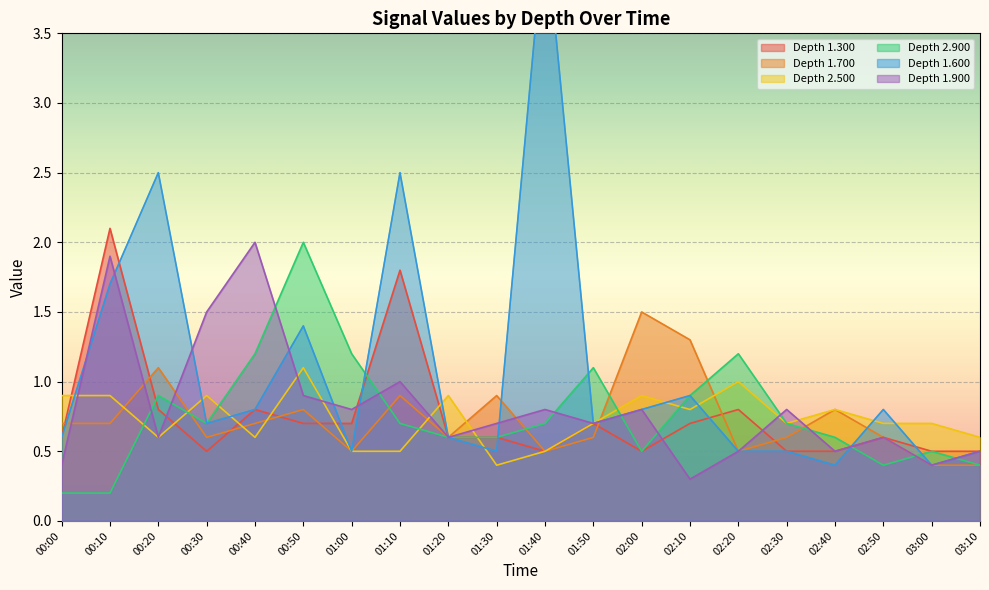

Which category has the lowest value across all series?

00:00